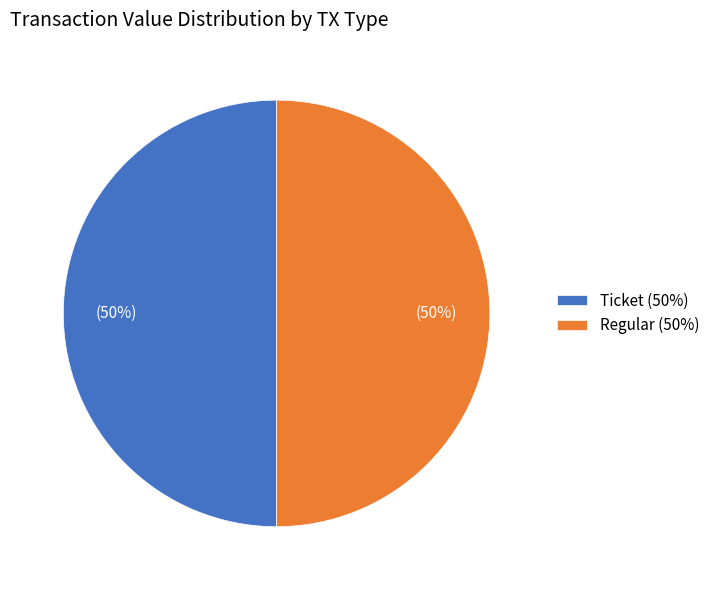

True or false: Regular (50%) accounts for 50% of the total.

True